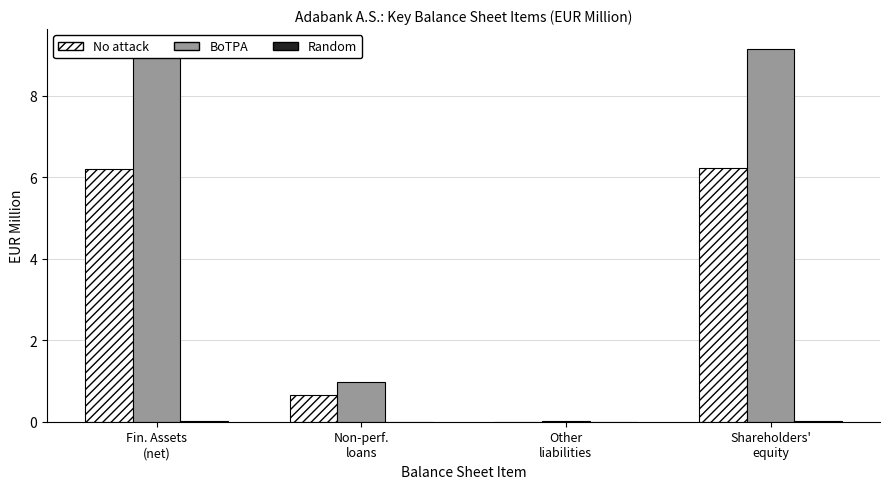

Rank the categories by BoTPA value from lowest to highest.

Other
liabilities, Non-perf.
loans, Shareholders'
equity, Fin. Assets
(net)